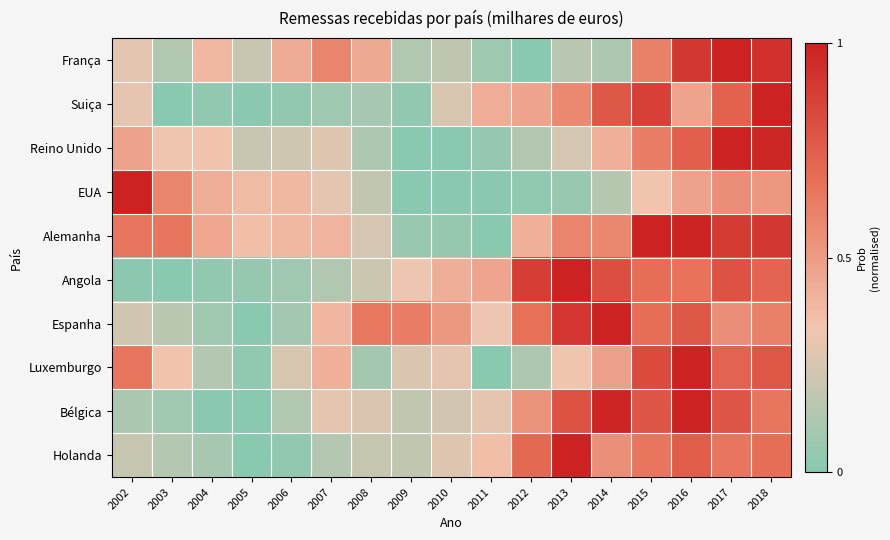

Count the number of categories in the chart.

17